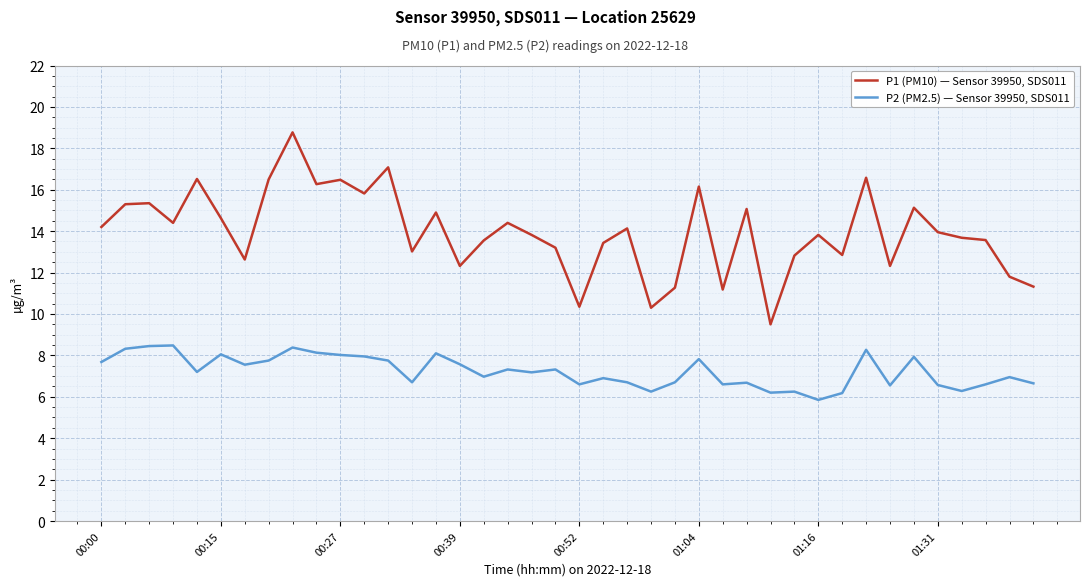

Which series has the largest range (max minus min)?

P1 (PM10) — Sensor 39950, SDS011